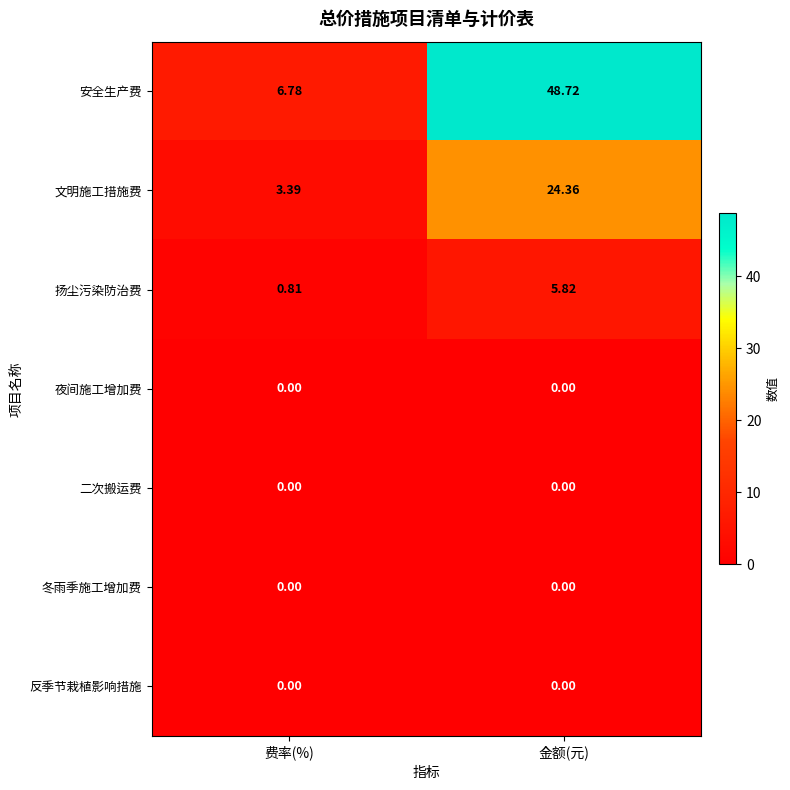

Which category has the highest value in the 扬尘污染防治费 series?

金额(元)